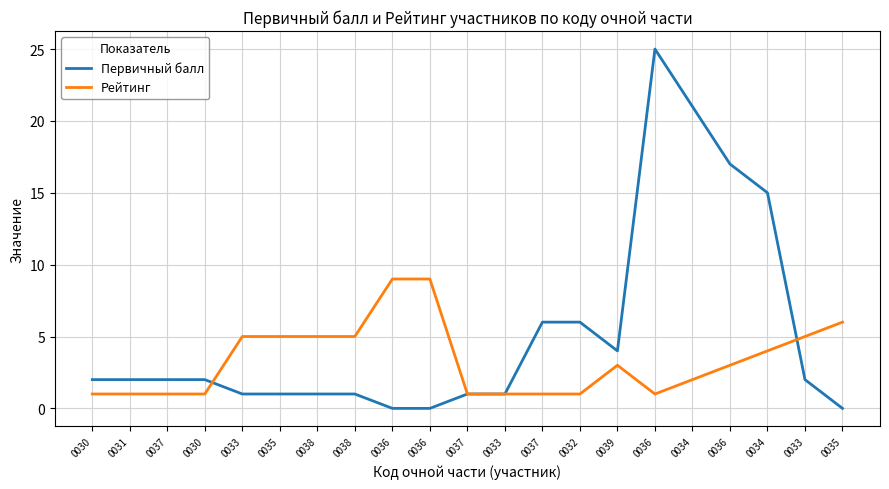

At which label does Первичный балл first exceed 2?

0037